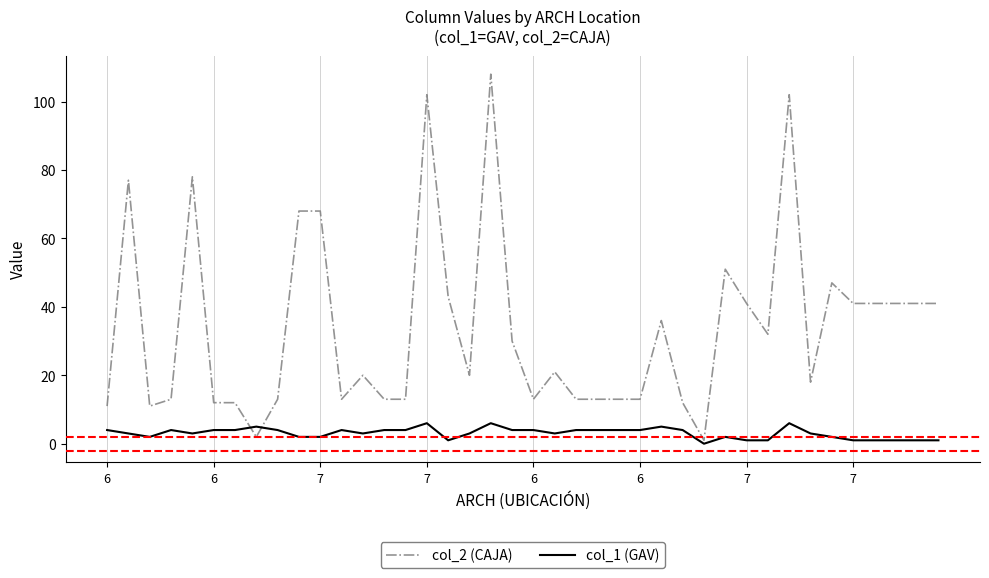

Which series ends up on top after the final intersection of col_1 (GAV) and col_2 (CAJA)?

col_2 (CAJA)